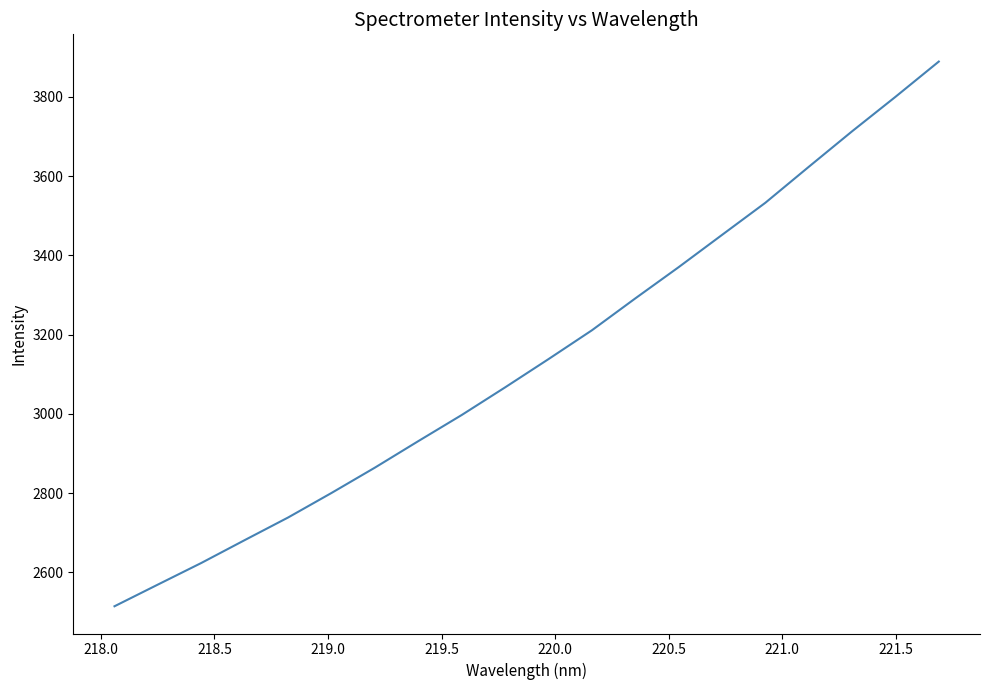

What is the maximum value shown in the chart?

3889.0